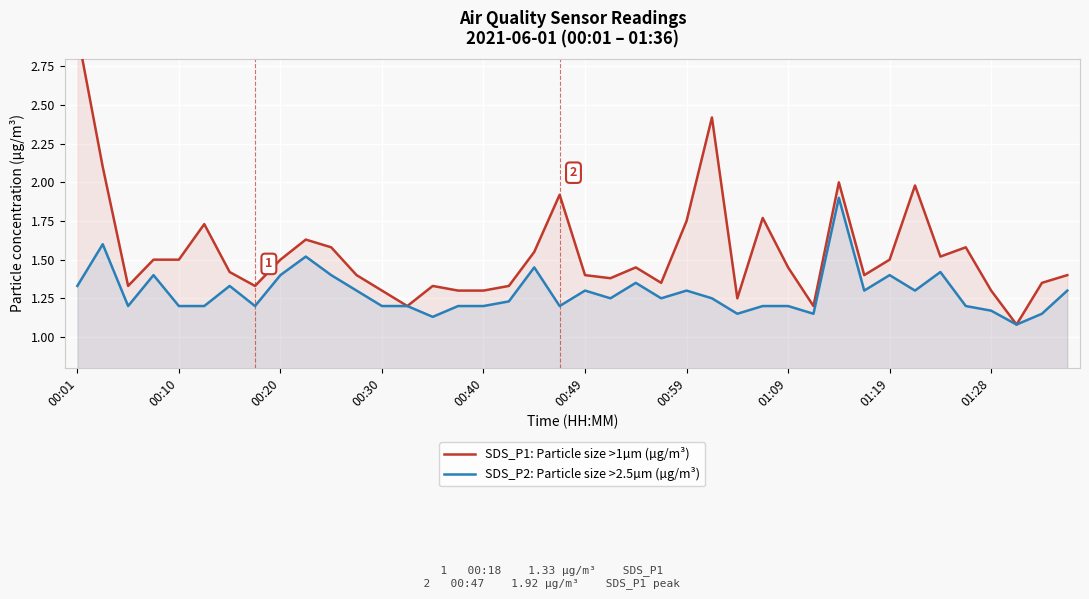

Which series has the largest range (max minus min)?

SDS_P1: Particle size >1µm (µg/m³)